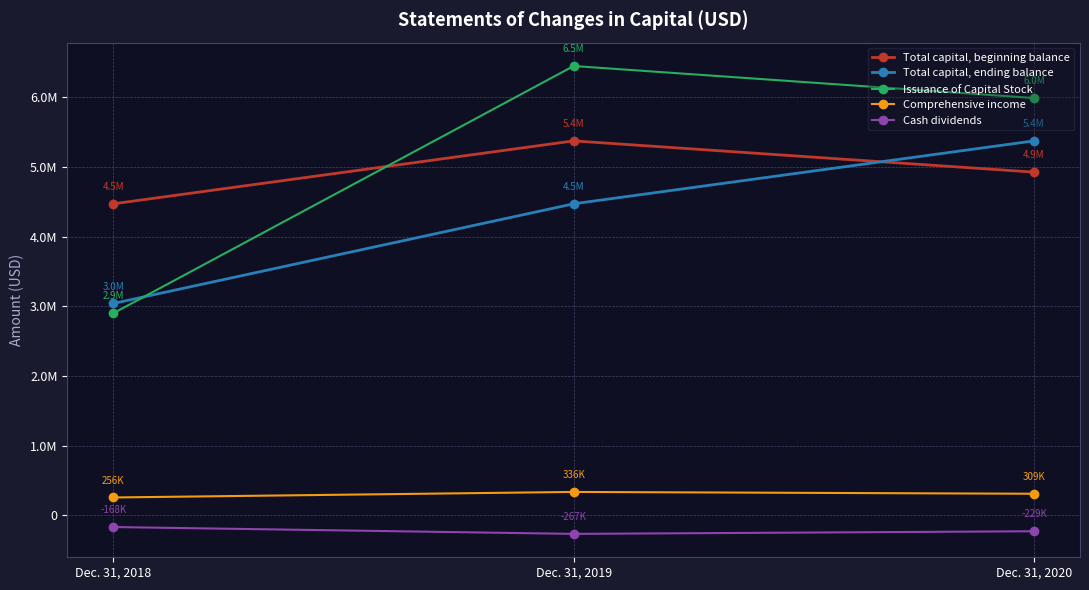

At how many categories does at least one series exceed 779550?

3